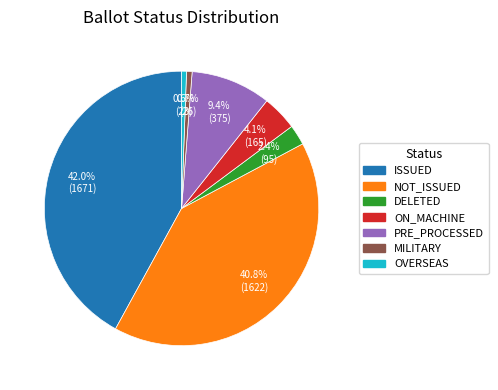

Which slice is the largest?

ISSUED